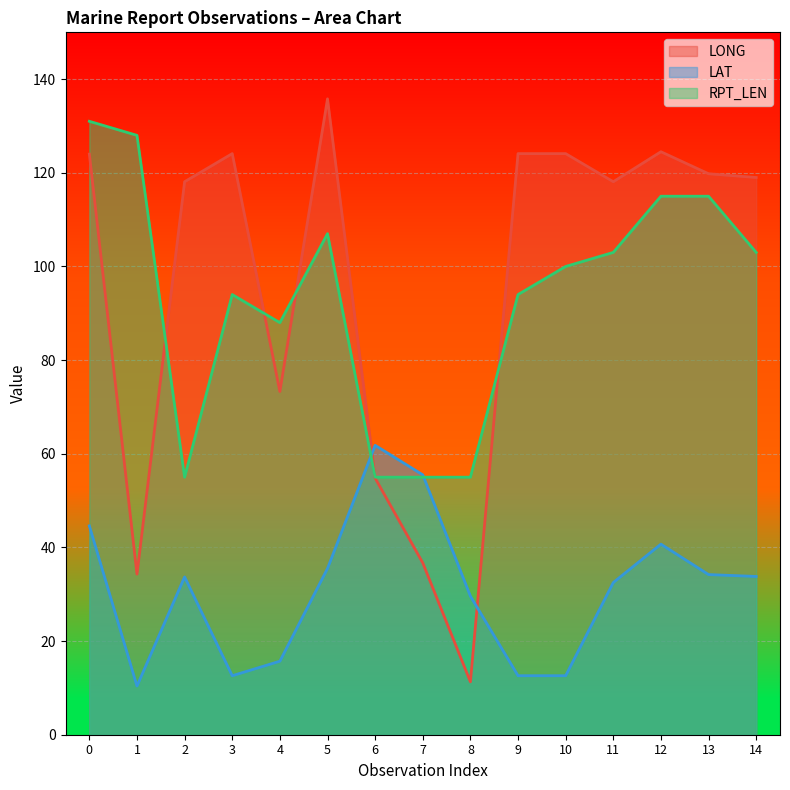

Rank the series by their maximum value, from highest to lowest.

LONG, RPT_LEN, LAT